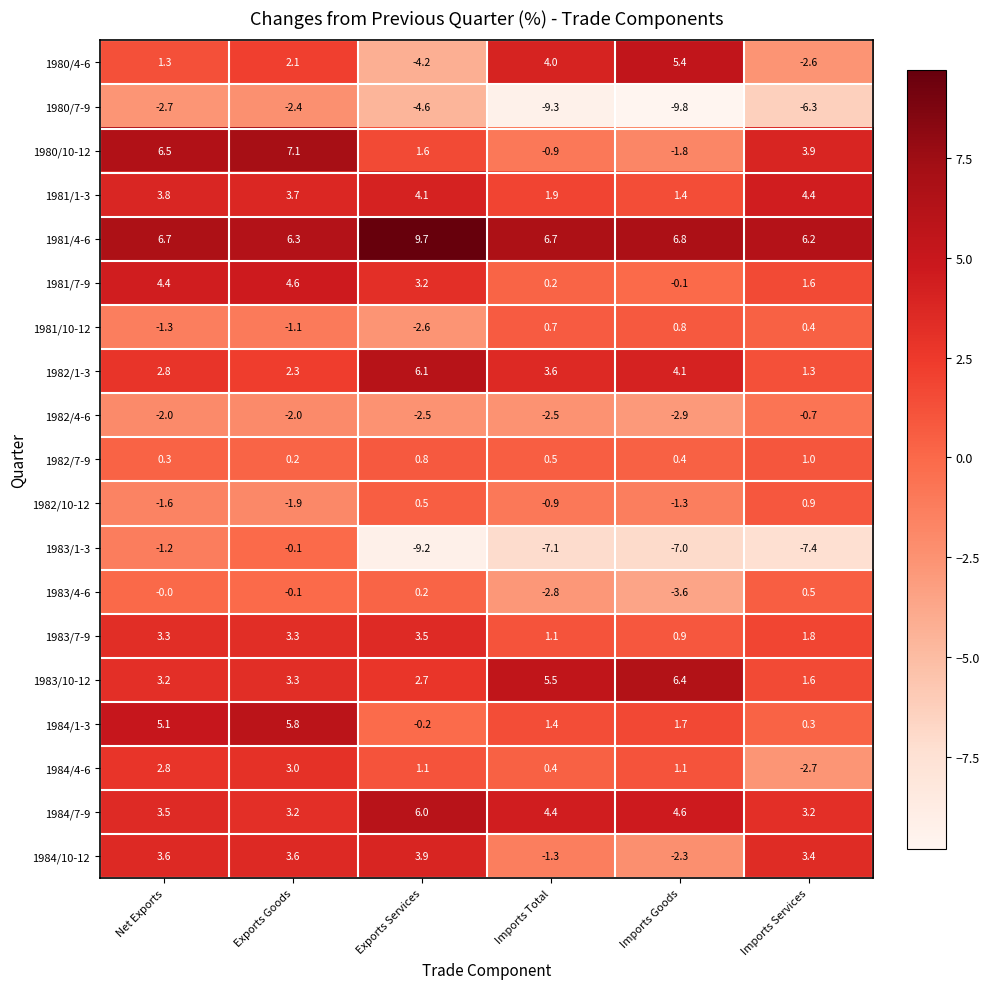

What is the total value across all series at Exports Services?

20.1